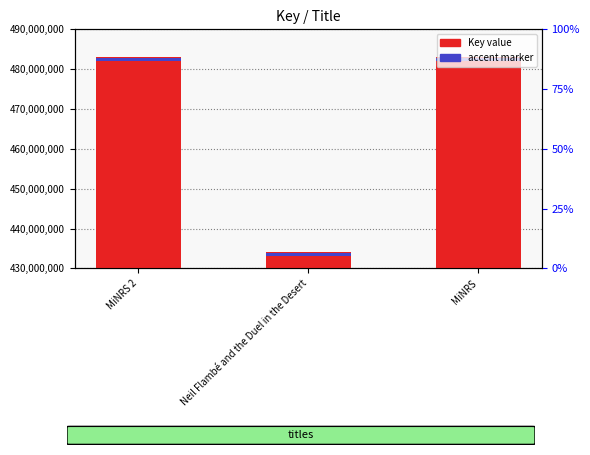

Approximately how many times larger is the value at MiNRS compared to MiNRS 2?

1.0